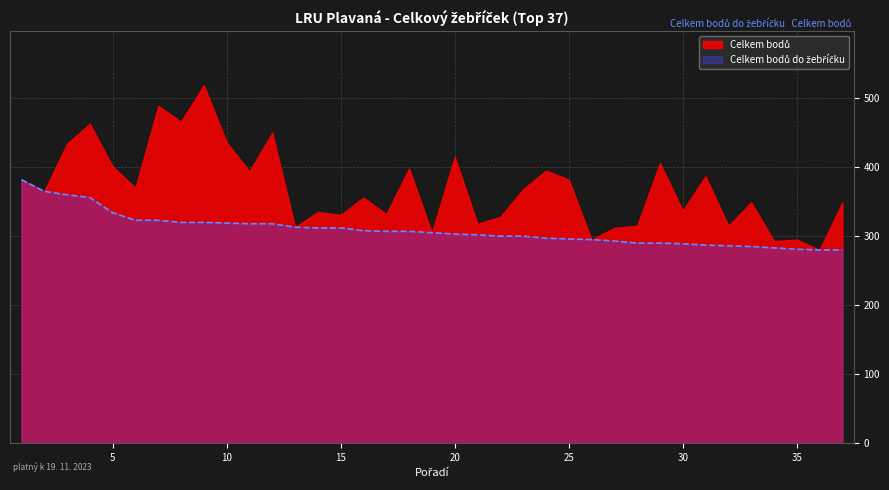

What is the smallest value displayed?

280